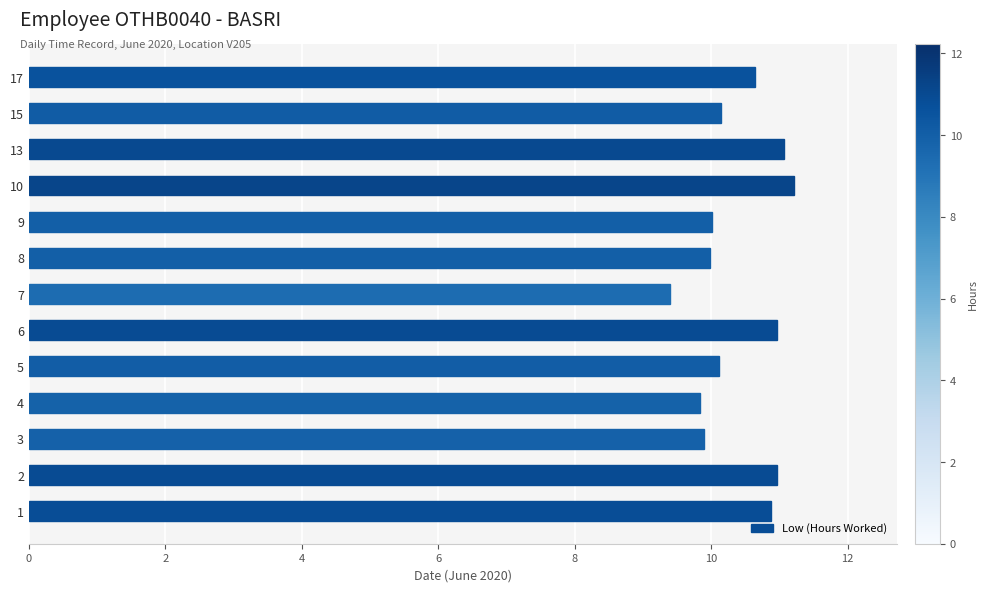

What is the maximum value shown in the chart?

11.2